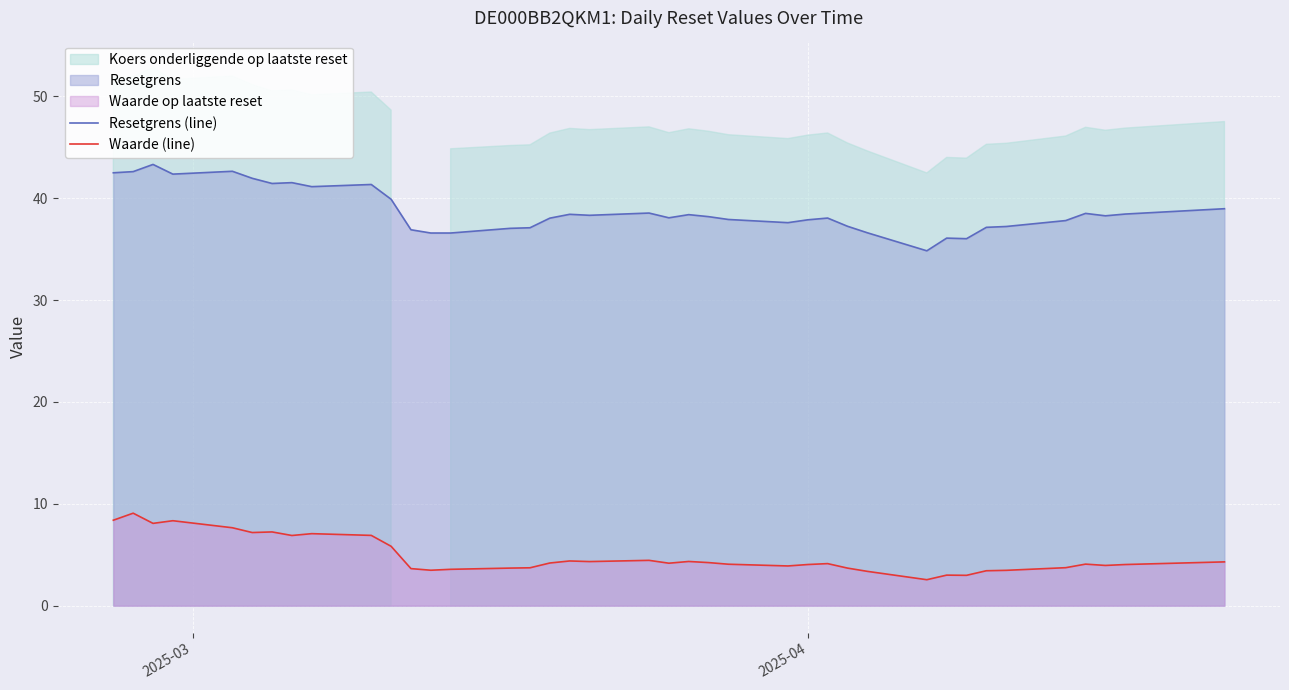

True or false: Waarde (line) and Resetgrens (line) cross at least once.

False